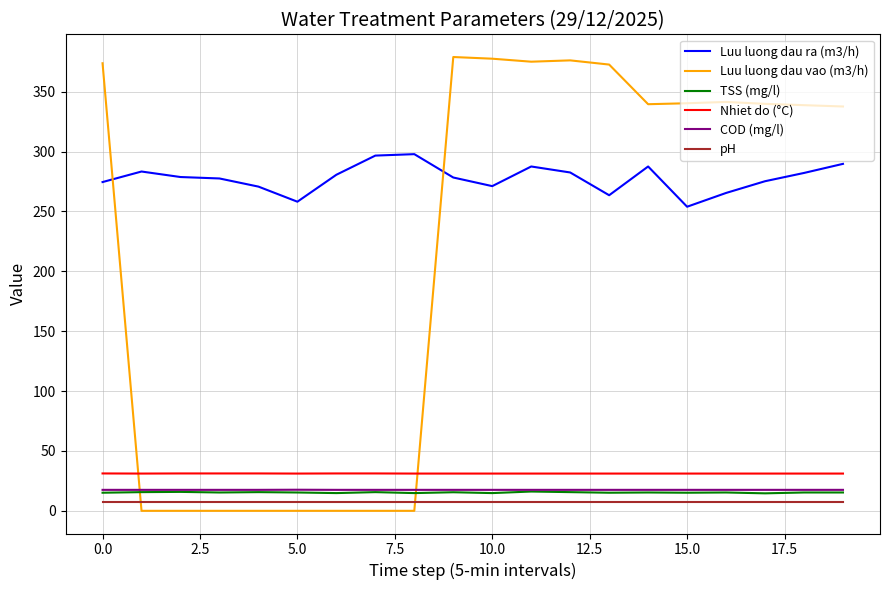

What is the difference between the second highest and minimum values in the Nhiet do (°C) series?

0.1